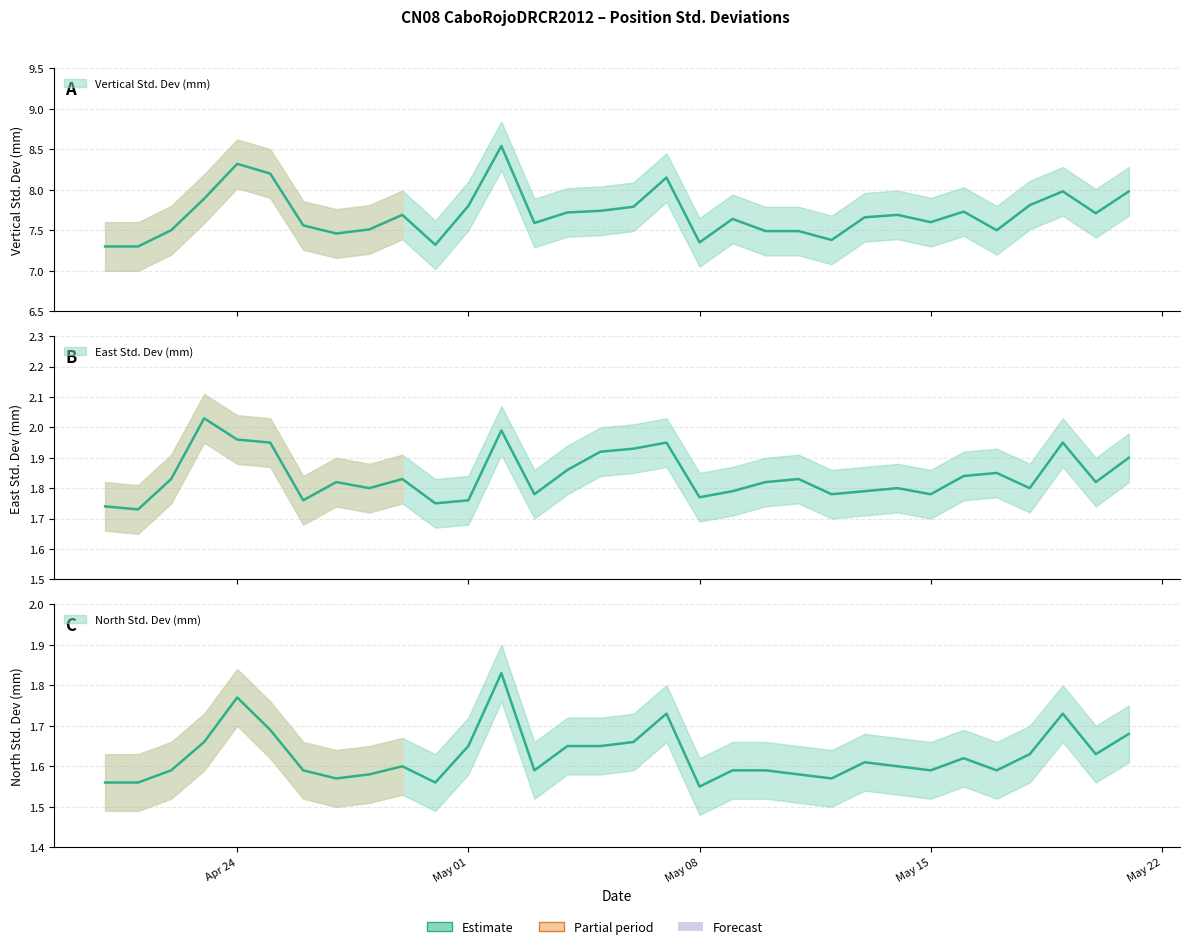

At which category does East Std. Dev (mm) reach its first local peak?

2012-04-23